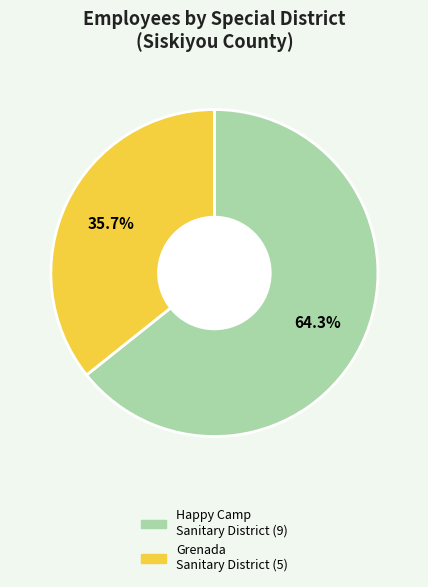

Is there any slice that represents more than half of the pie?

Yes